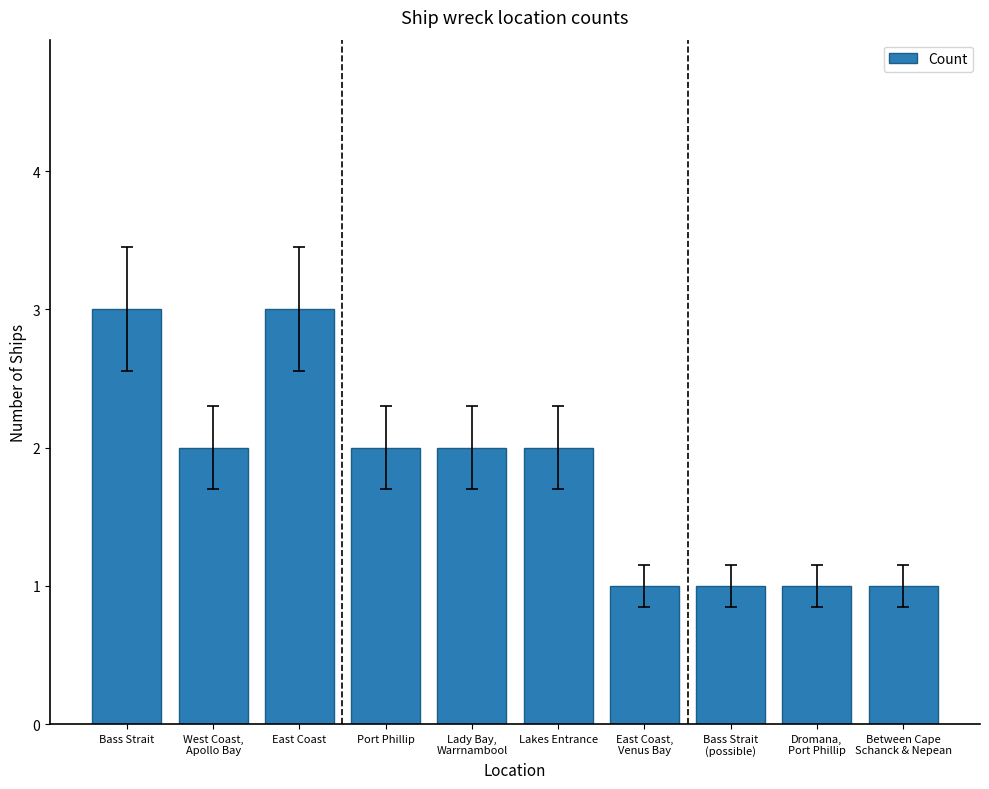

At which label does the data first exceed 2?

Bass Strait